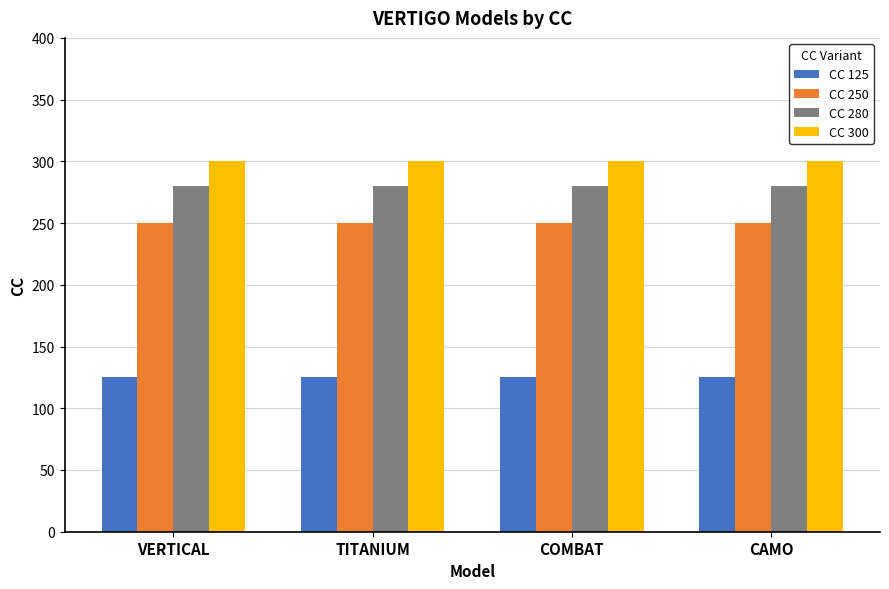

What is the greatest value displayed?

300